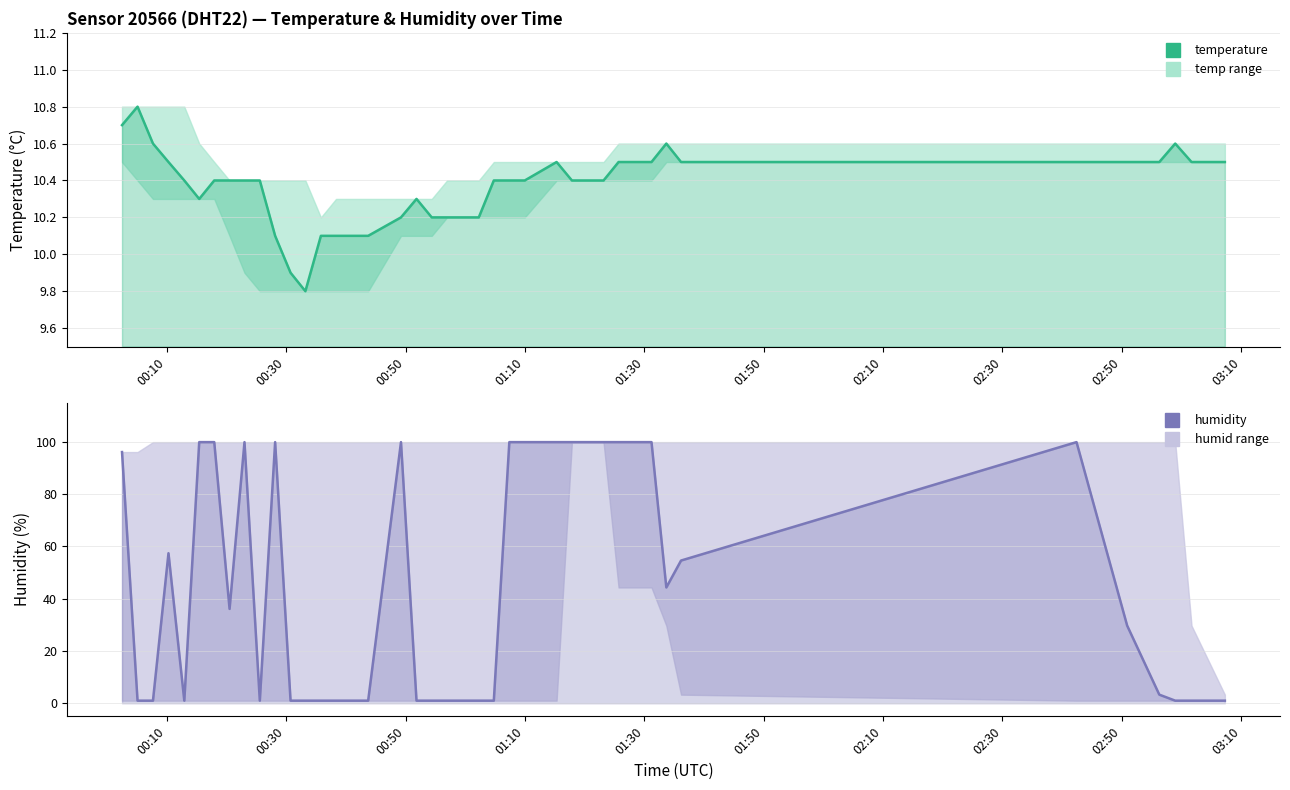

What is the greatest value displayed?

99.9